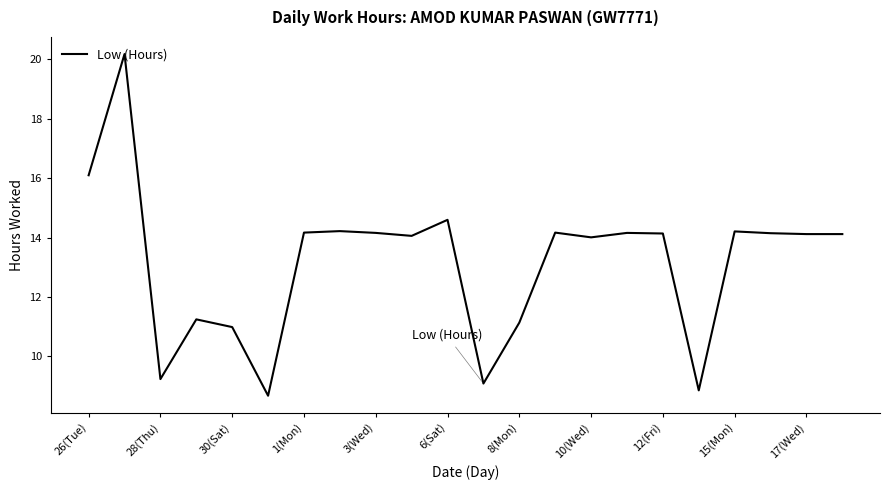

What is the greatest value displayed?

20.2